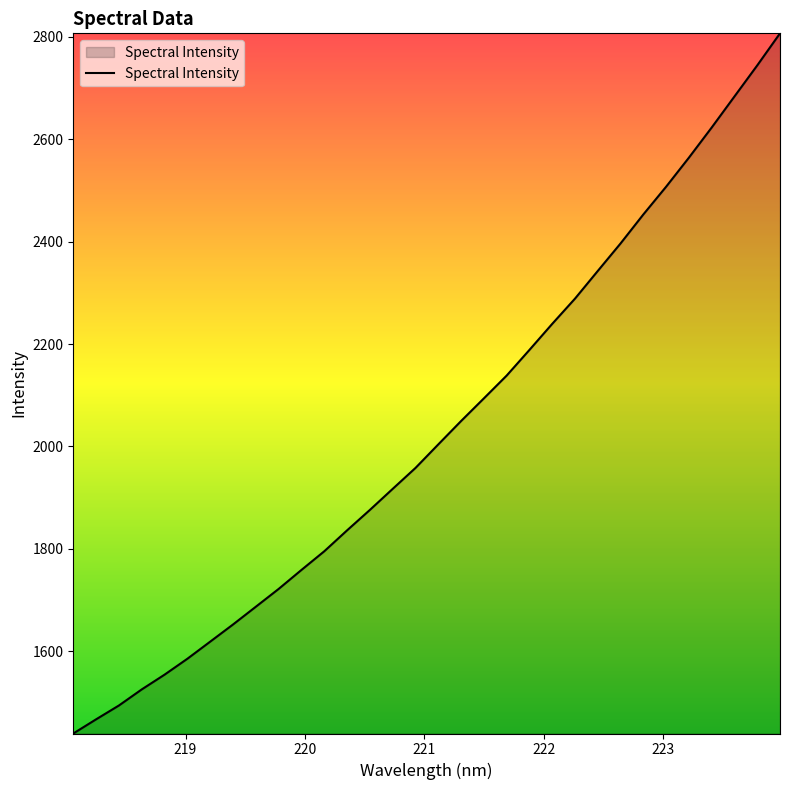

What is the difference between the maximum and minimum values?

1368.3